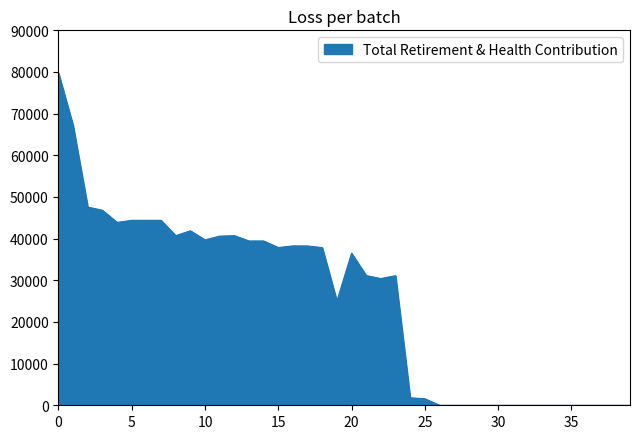

Count the number of categories in the chart.

40